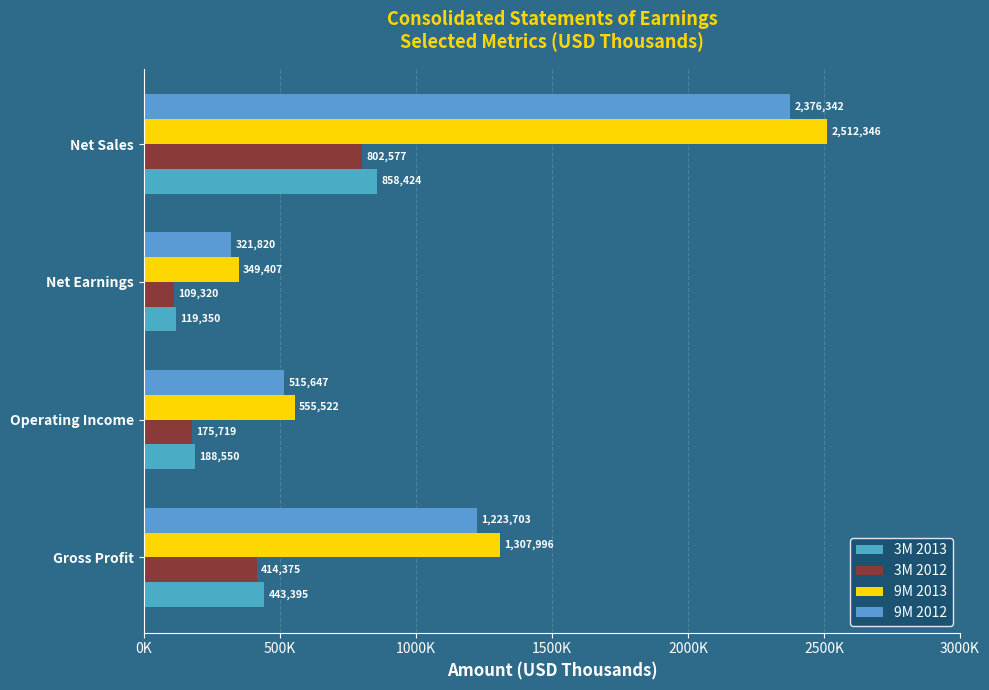

Are the bars horizontal?

Yes